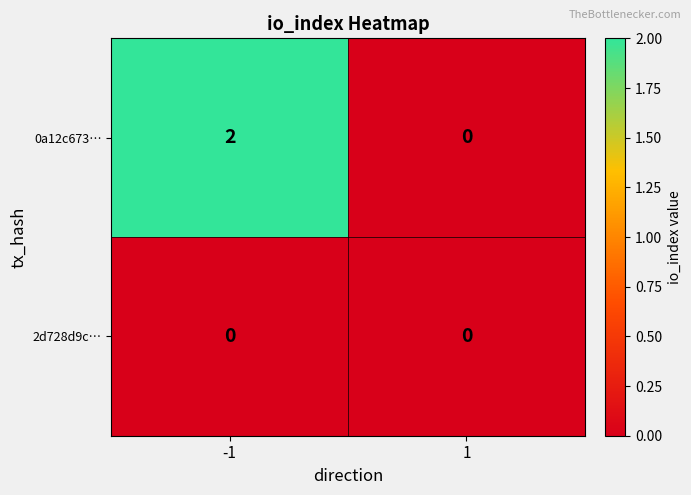

Between -1 and 1, which series saw the biggest shift?

0a12c673…